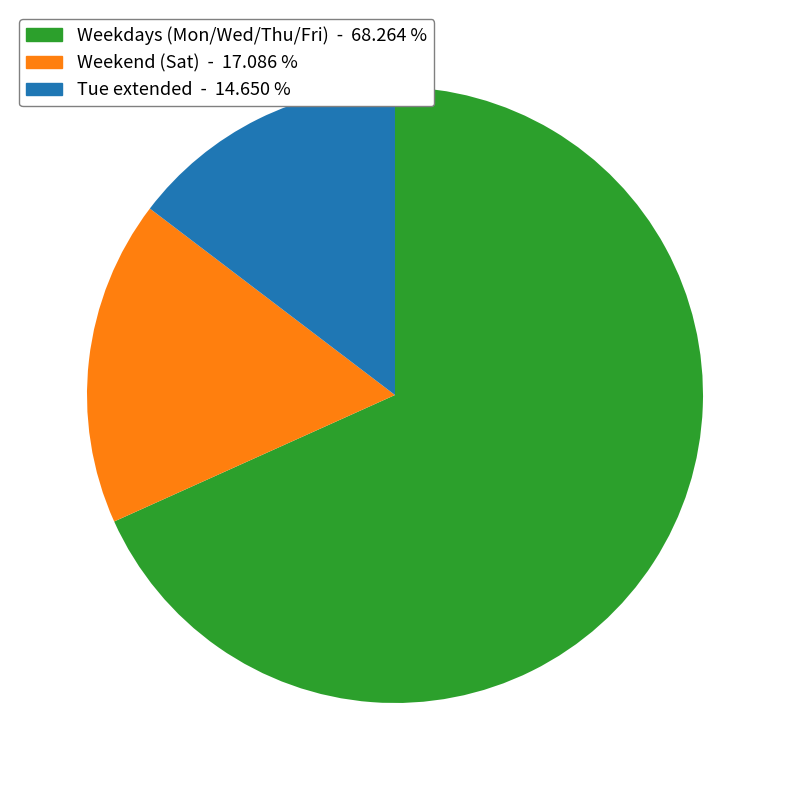

Does any single category account for the majority?

Yes